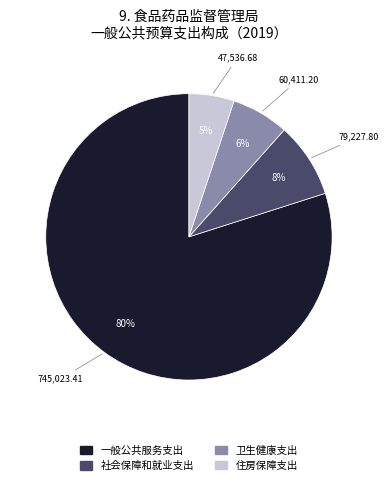

How many slices are in this pie chart?

4